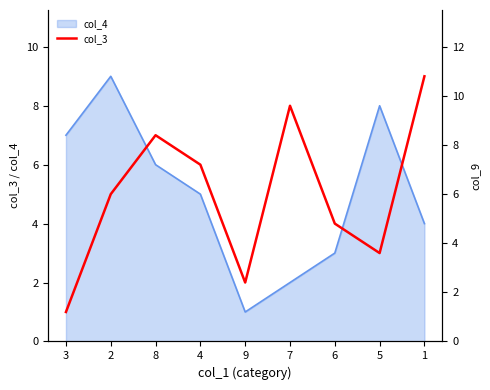

How many interior local peaks (higher than both neighbors) does the data have?

2